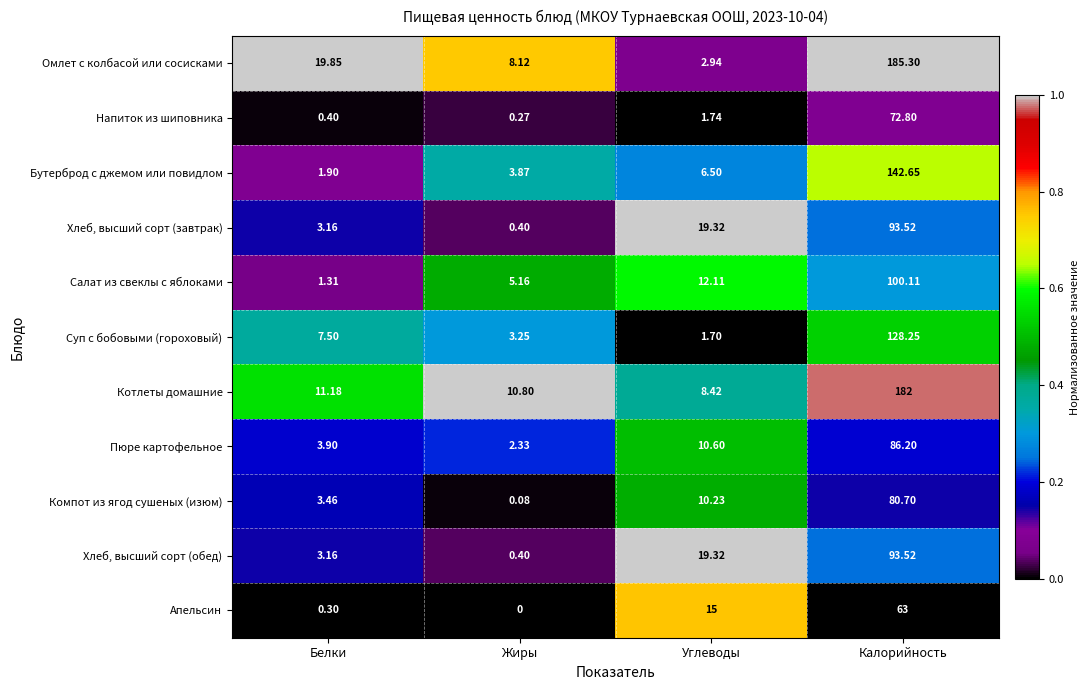

At which label does Бутерброд с джемом или повидлом first exceed 6?

Углеводы